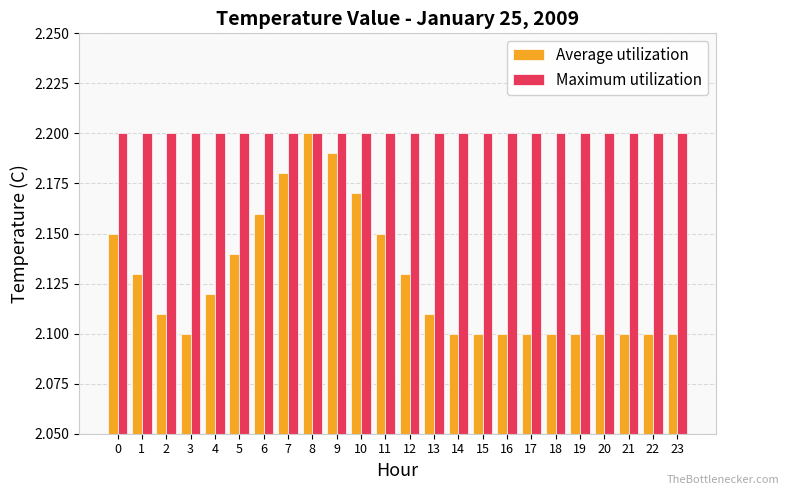

Between 9 and 12, which series saw the biggest shift?

Average utilization